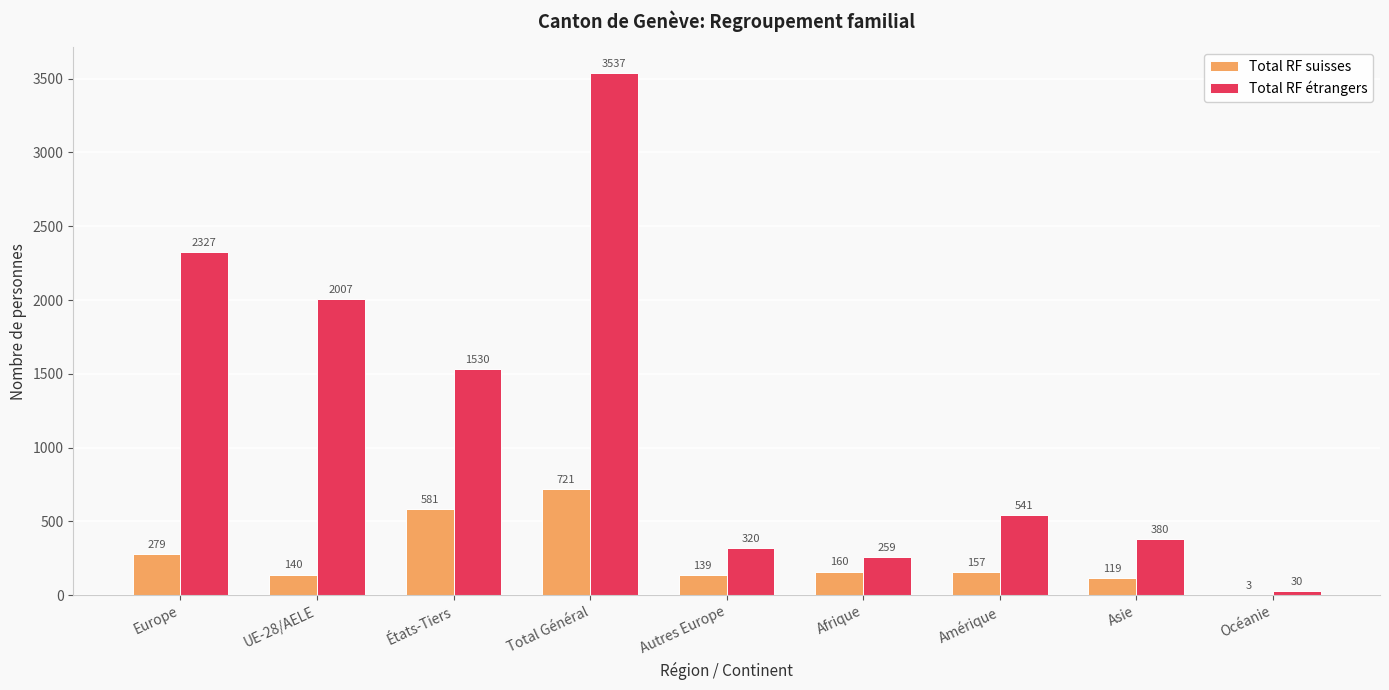

Which series changed the most between UE-28/AELE and Amérique?

Total RF étrangers